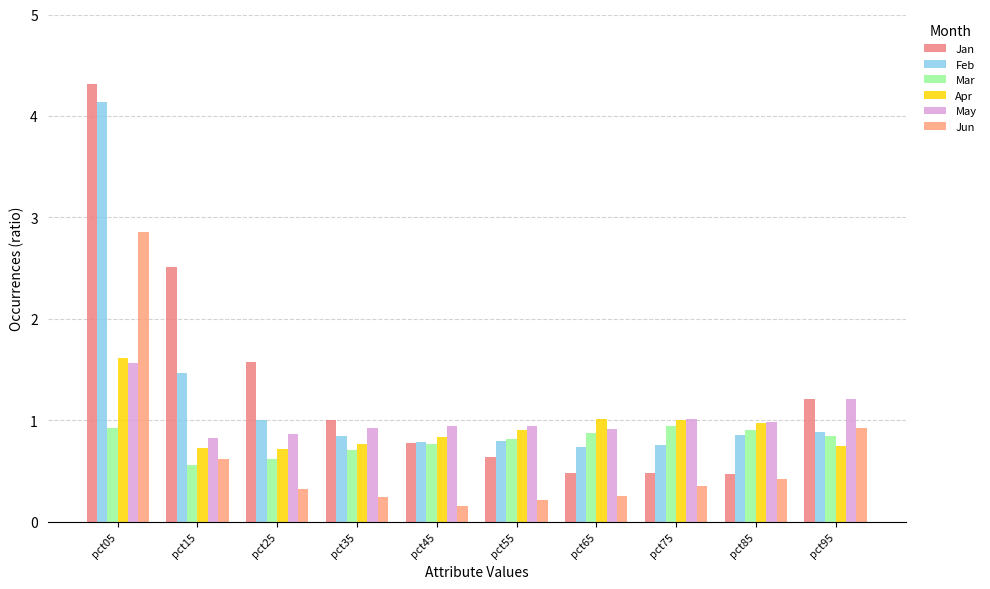

How many groups of bars are there?

10